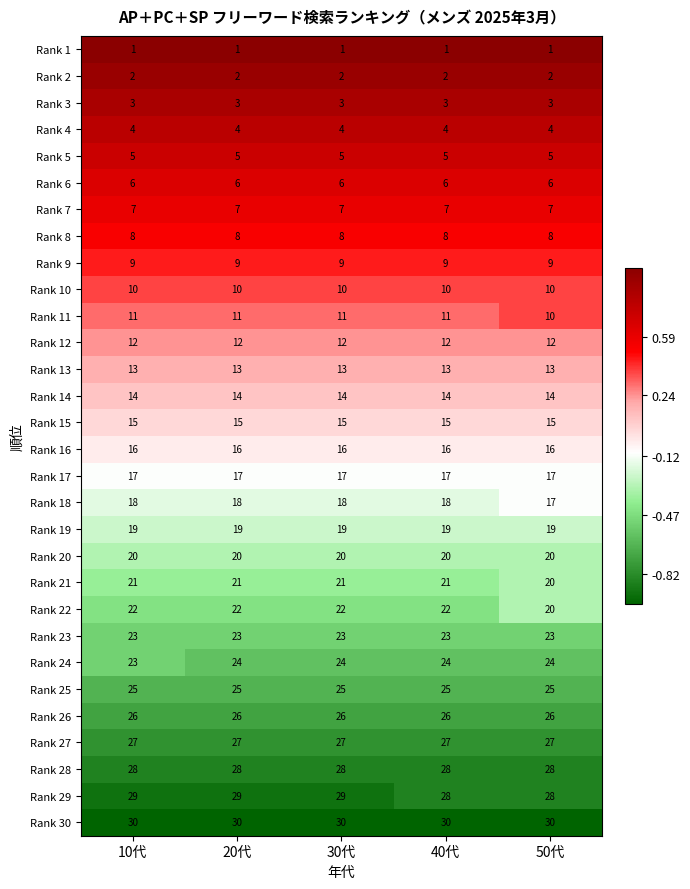

Count the Rank 21 values in the range 21 to 22.

4